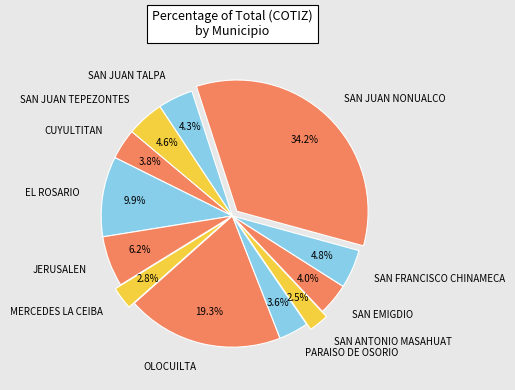

What is the largest slice in the pie chart?

SAN JUAN NONUALCO